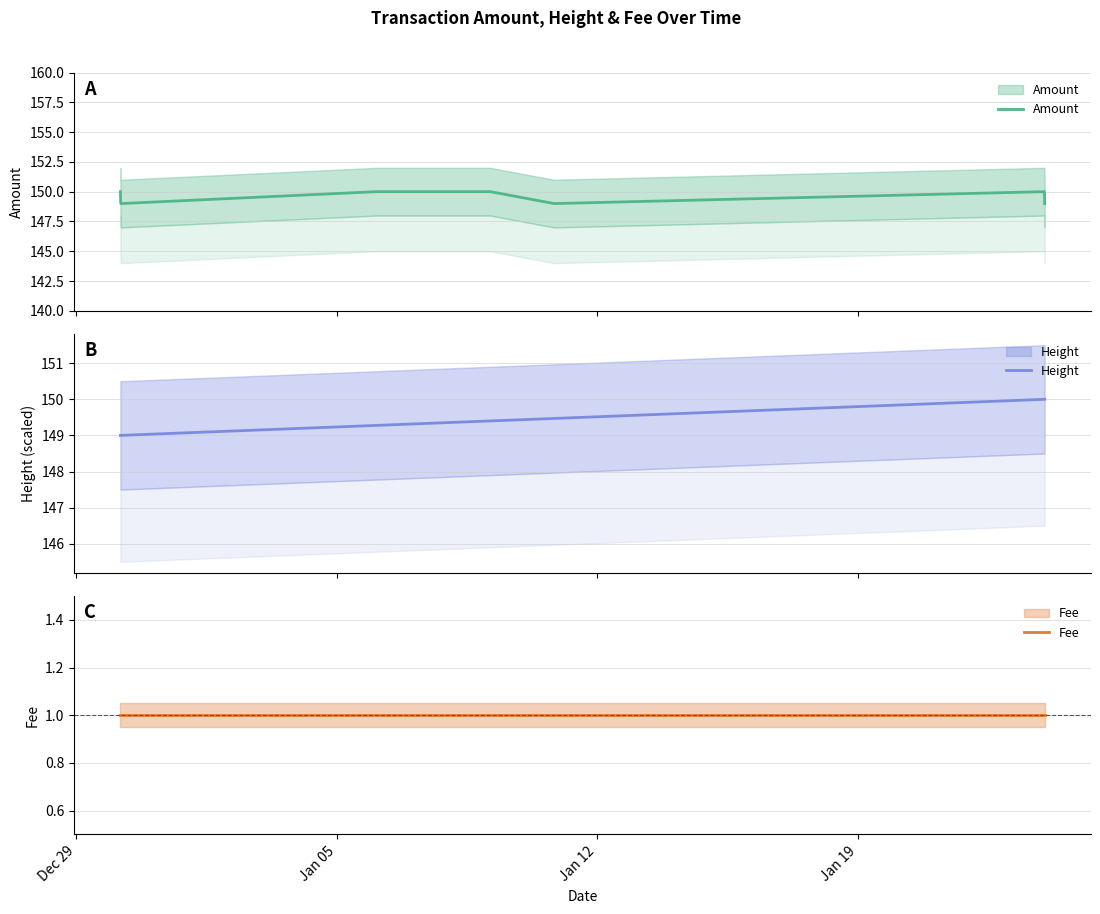

True or false: Fee has a value of 0.4 at Jan 05.

False